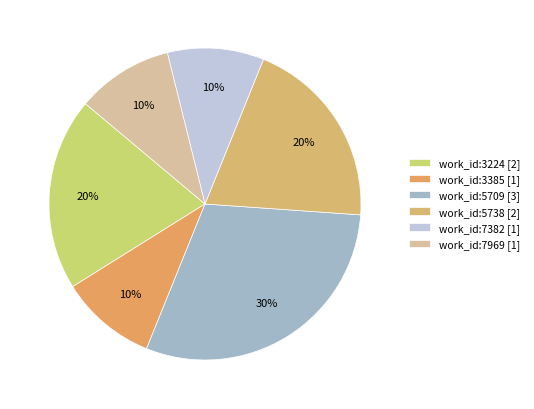

How many slices are in this pie chart?

6